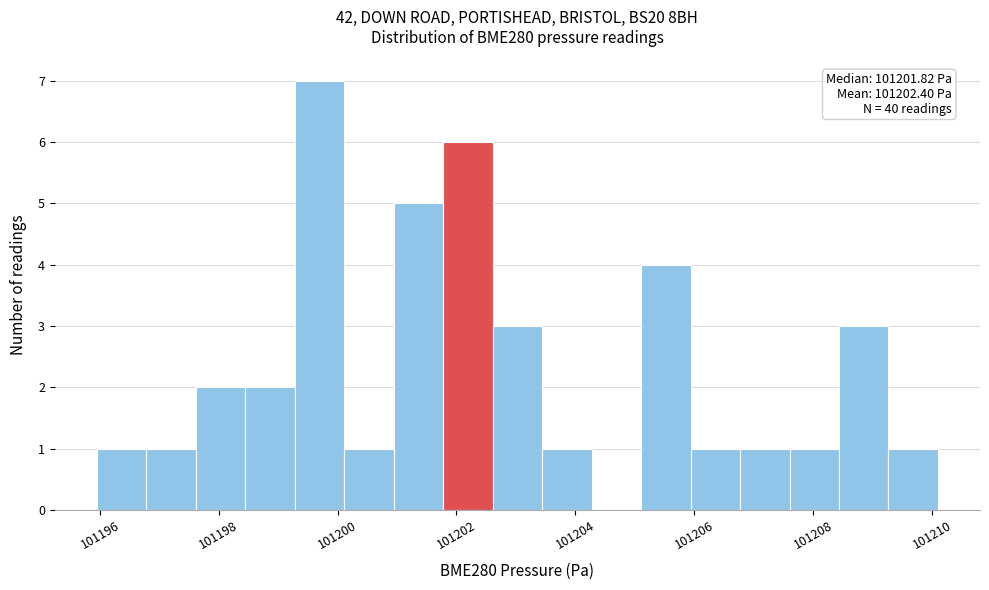

Which range on the x-axis has the tallest bar?

101199.2 to 101200.2